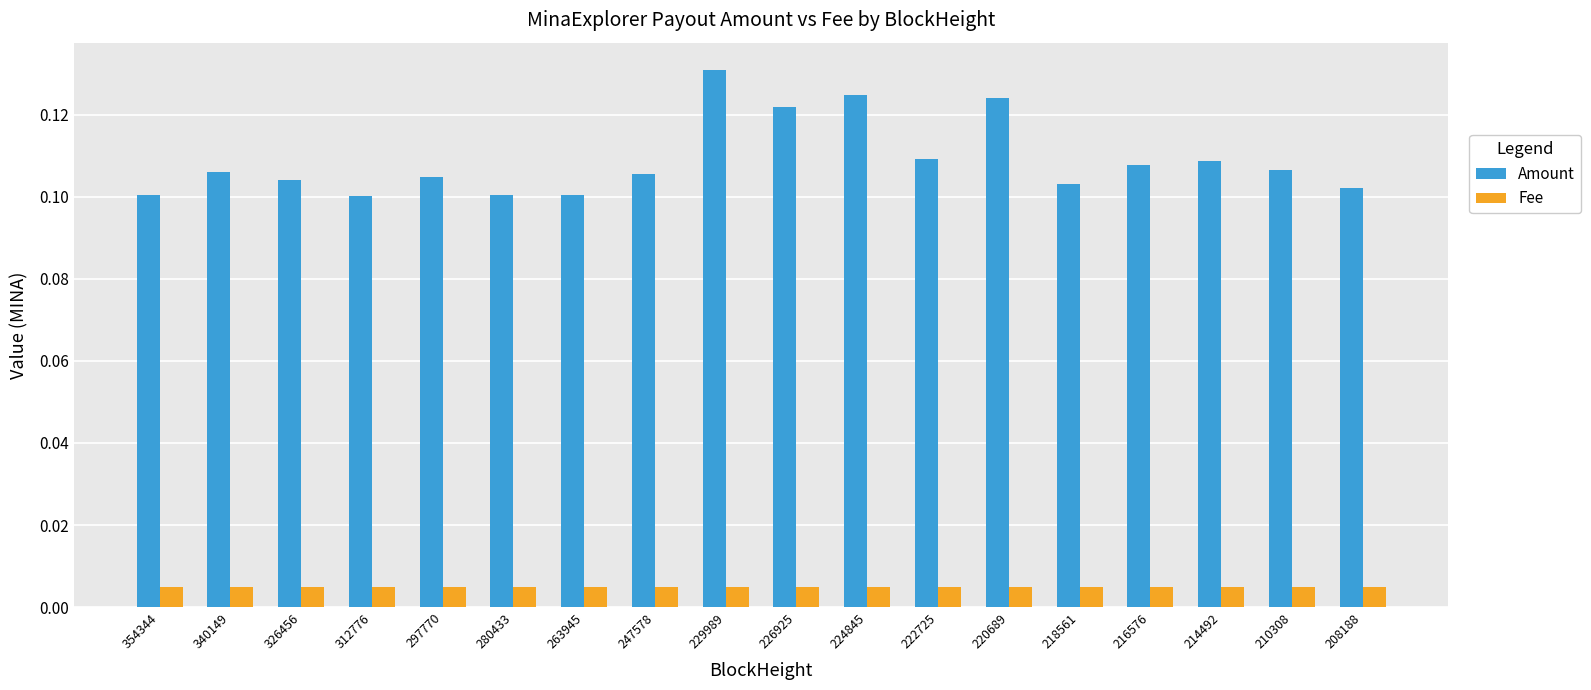

Which series has the largest range (max minus min)?

Amount